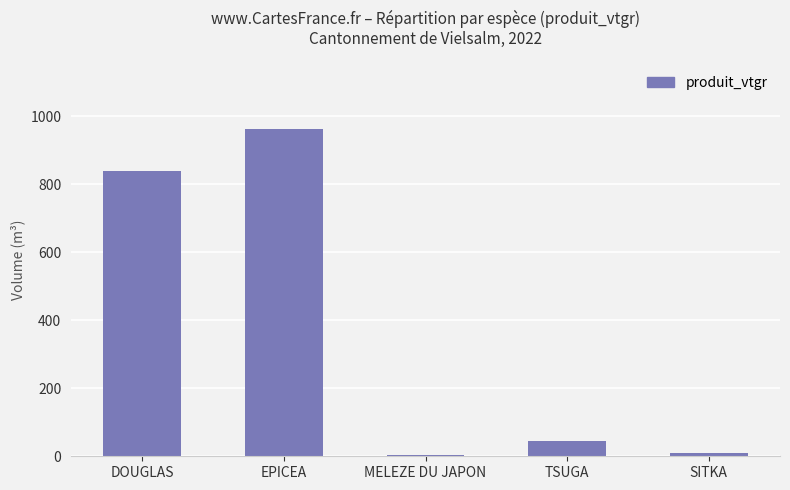

How many data points does each series have?

5